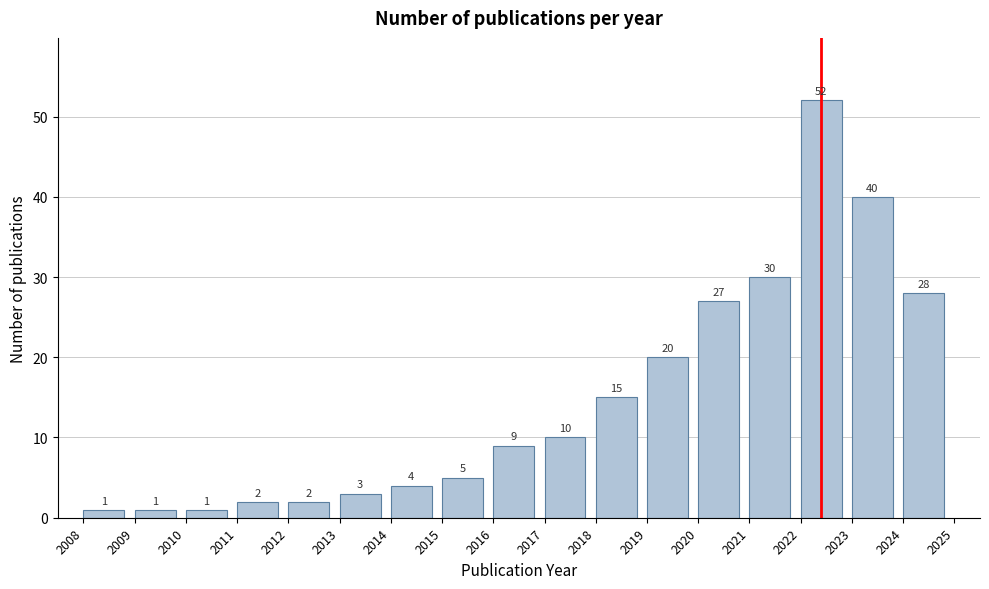

Reading left to right, transcribe this chart: for each bar, give the range it covers on the x-axis and its height.

2008 to 2009: 1
2009 to 2010: 1
2010 to 2011: 1
2011 to 2012: 2
2012 to 2013: 2
2013 to 2014: 3
2014 to 2015: 4
2015 to 2016: 5
2016 to 2017: 9
2017 to 2018: 10
2018 to 2019: 15
2019 to 2020: 20
2020 to 2021: 27
2021 to 2022: 30
2022 to 2023: 52
2023 to 2024: 40
2024 to 2025: 28